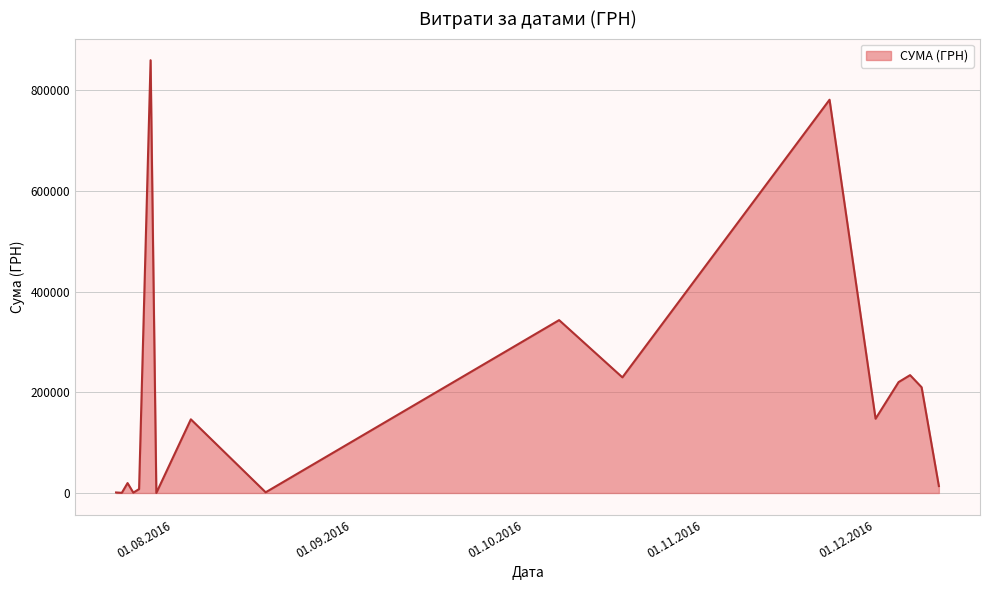

What is the average value?

189182.2